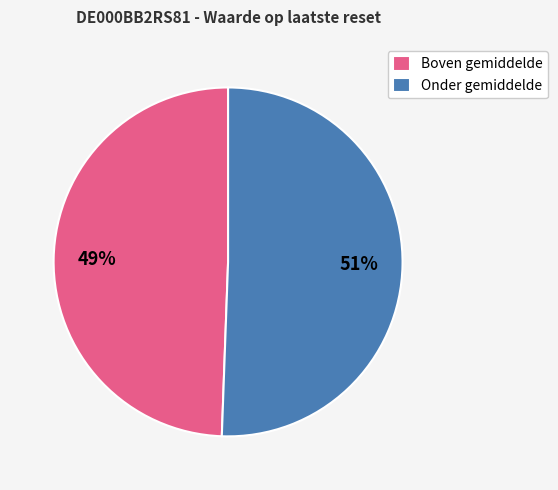

Do Boven gemiddelde and Onder gemiddelde together represent more than half of the pie?

Yes